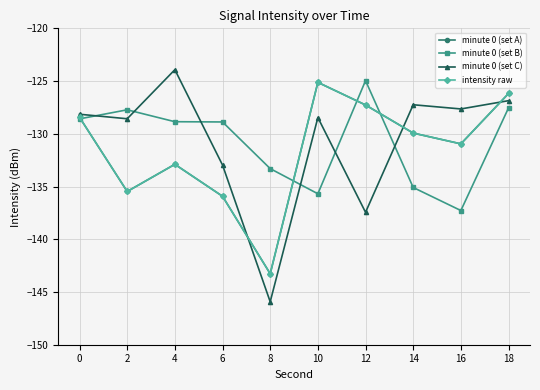

Is this an area chart (filled region under the line)?

No